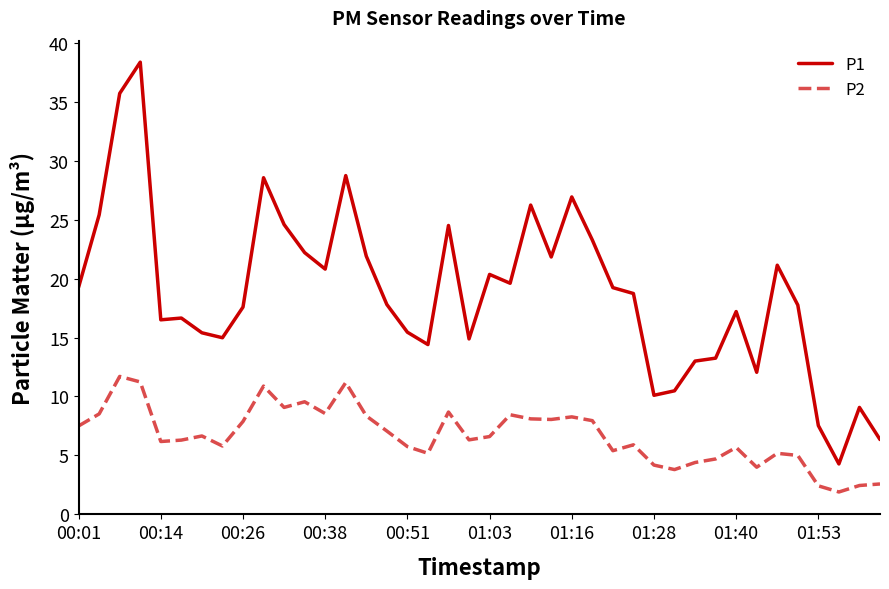

What is the lowest value of the P2 series?

1.9